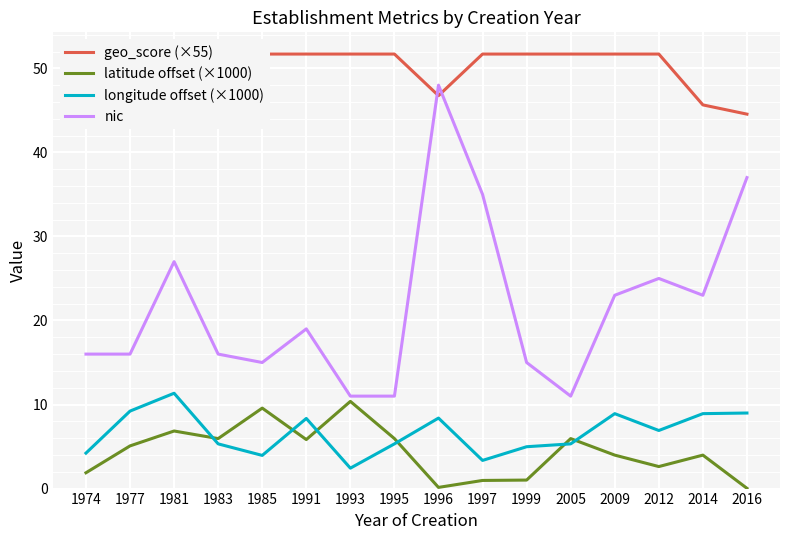

At which category does longitude offset (×1000) reach its first local valley?

1985